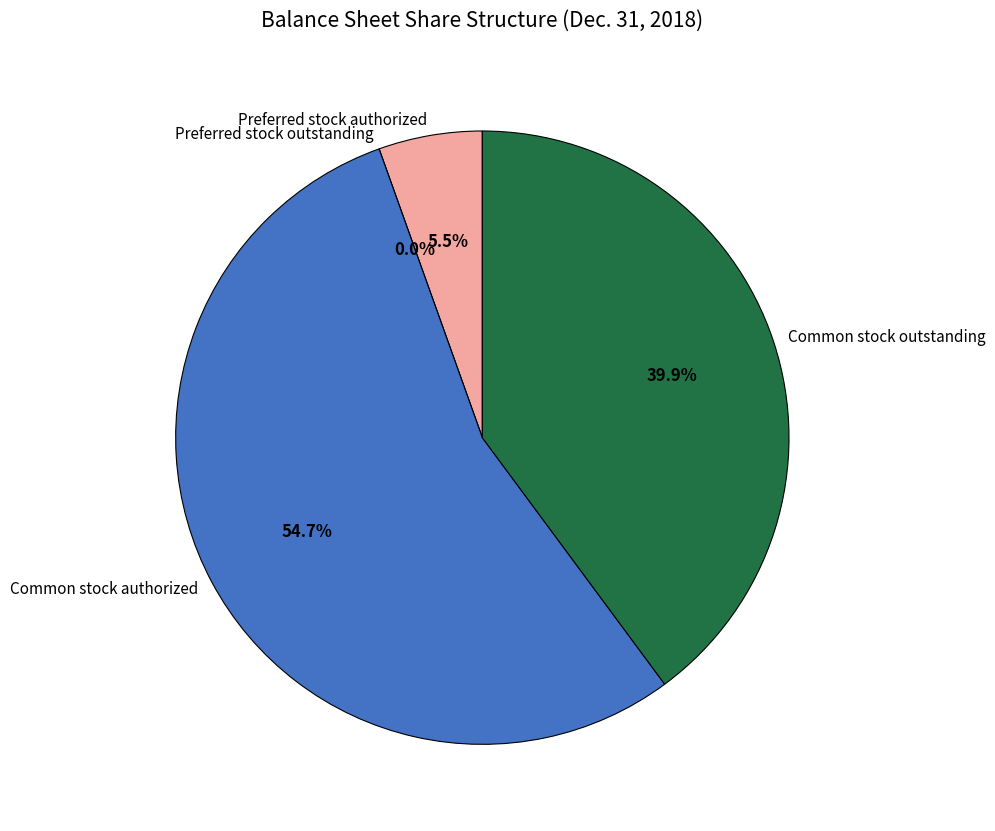

To the nearest percent, what is the combined percentage of Preferred stock outstanding and Common stock authorized?

55%